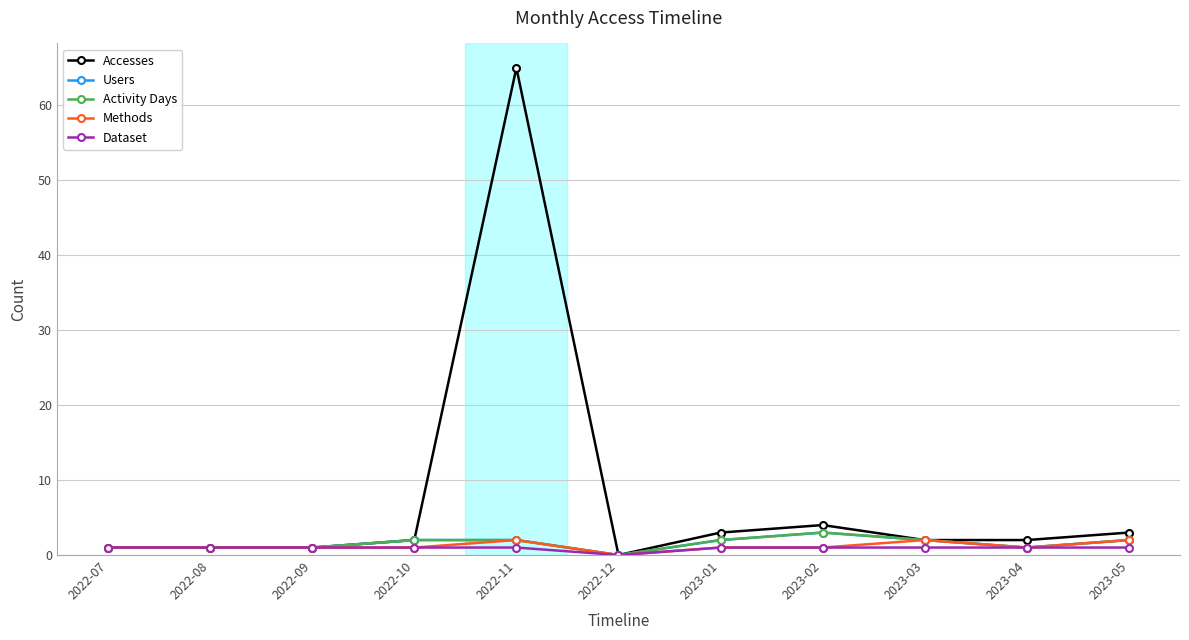

Does the chart have visible grid lines?

Yes